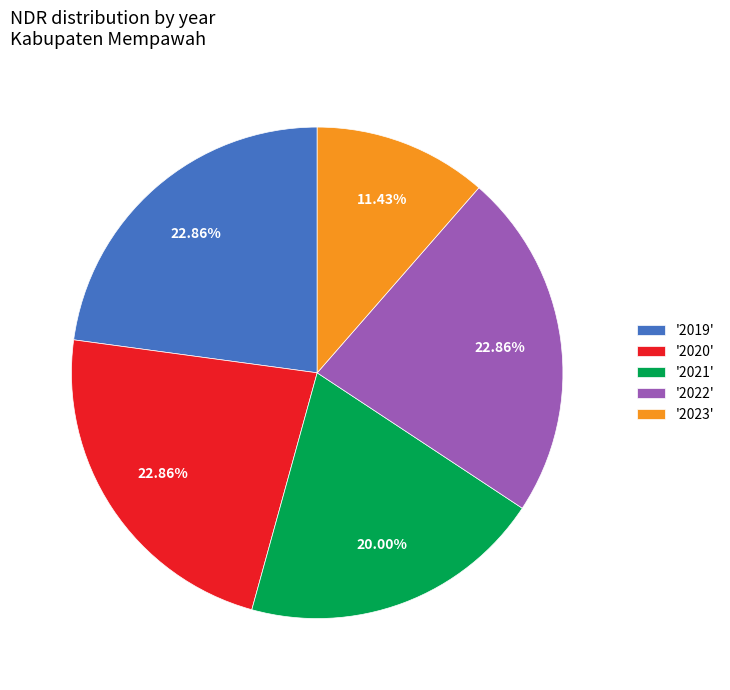

Between '2023' and '2021', which is larger?

'2021'